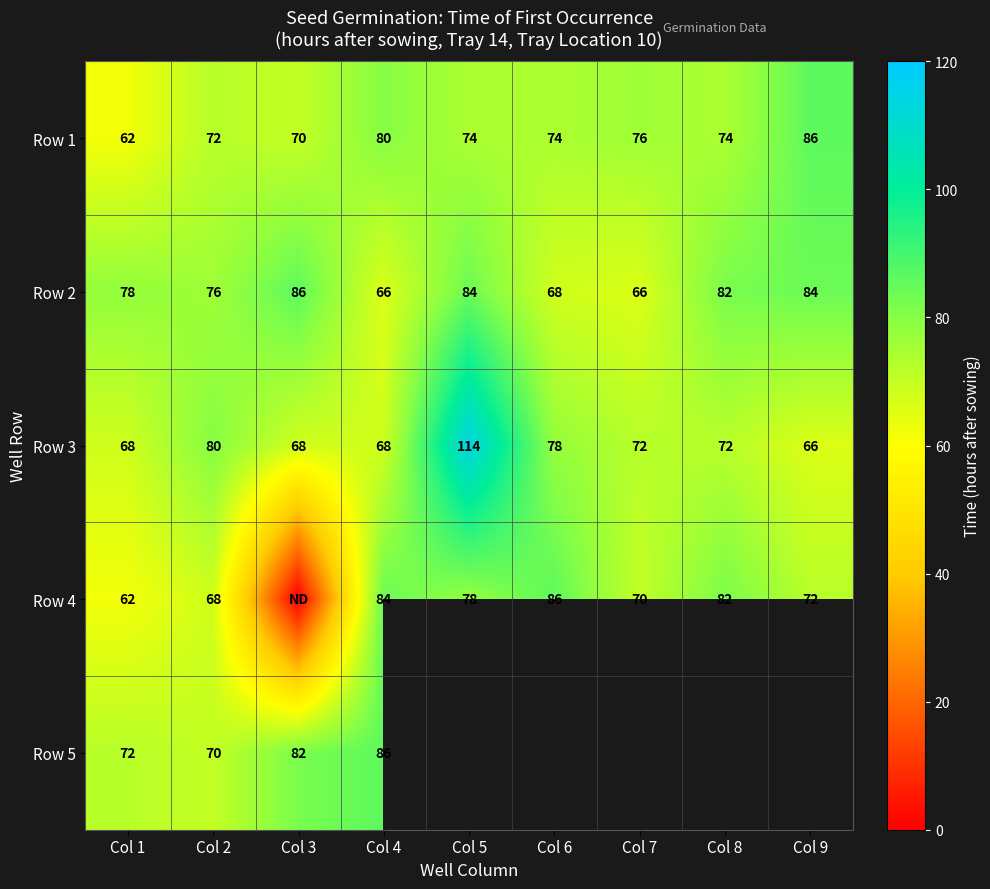

What is the average value of the row_0 series?

74.2